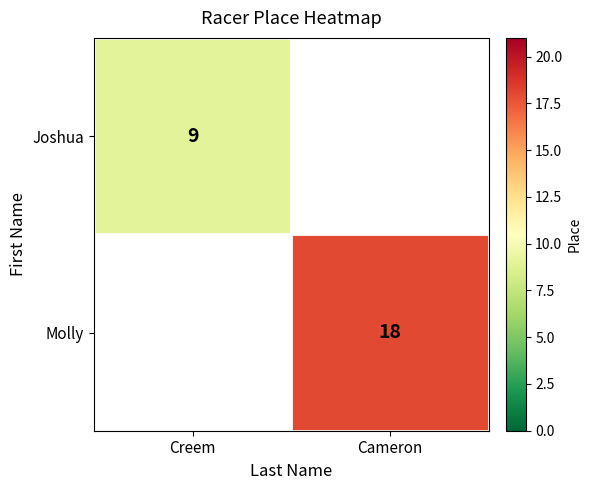

True or false: Molly has a value of 18 at Cameron.

True